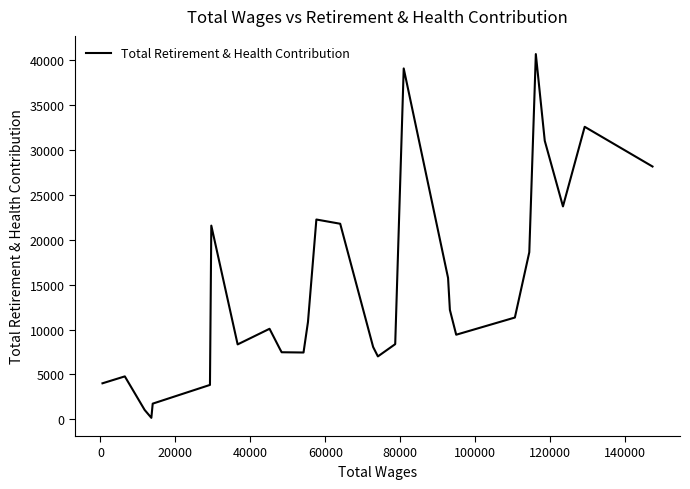

What is the difference between the maximum and minimum values?

40507